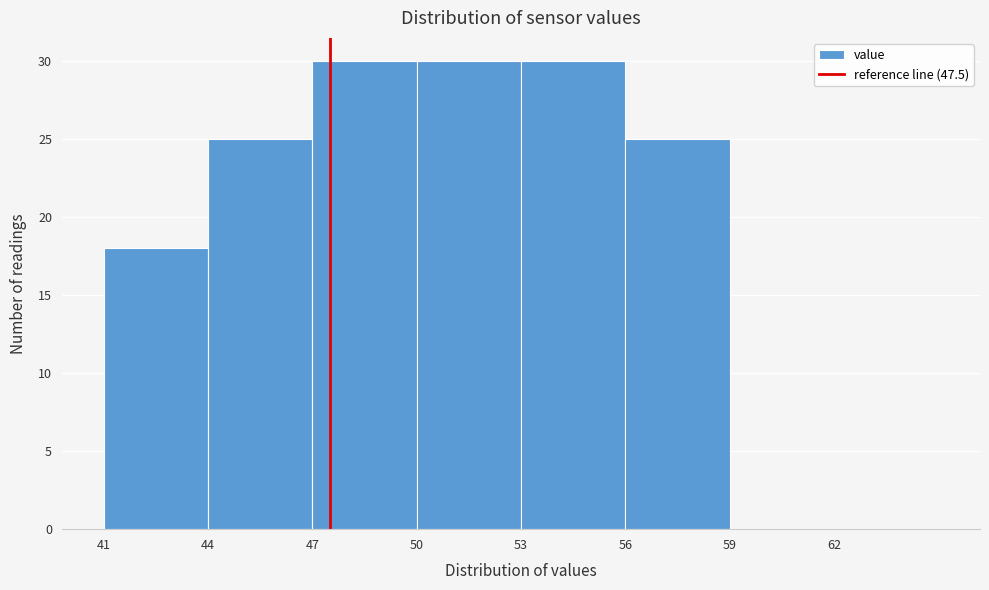

What is the height of the bar covering 56 to 59 on the x-axis? The values are not printed on the chart, so give them approximately, as read against the axis.

25